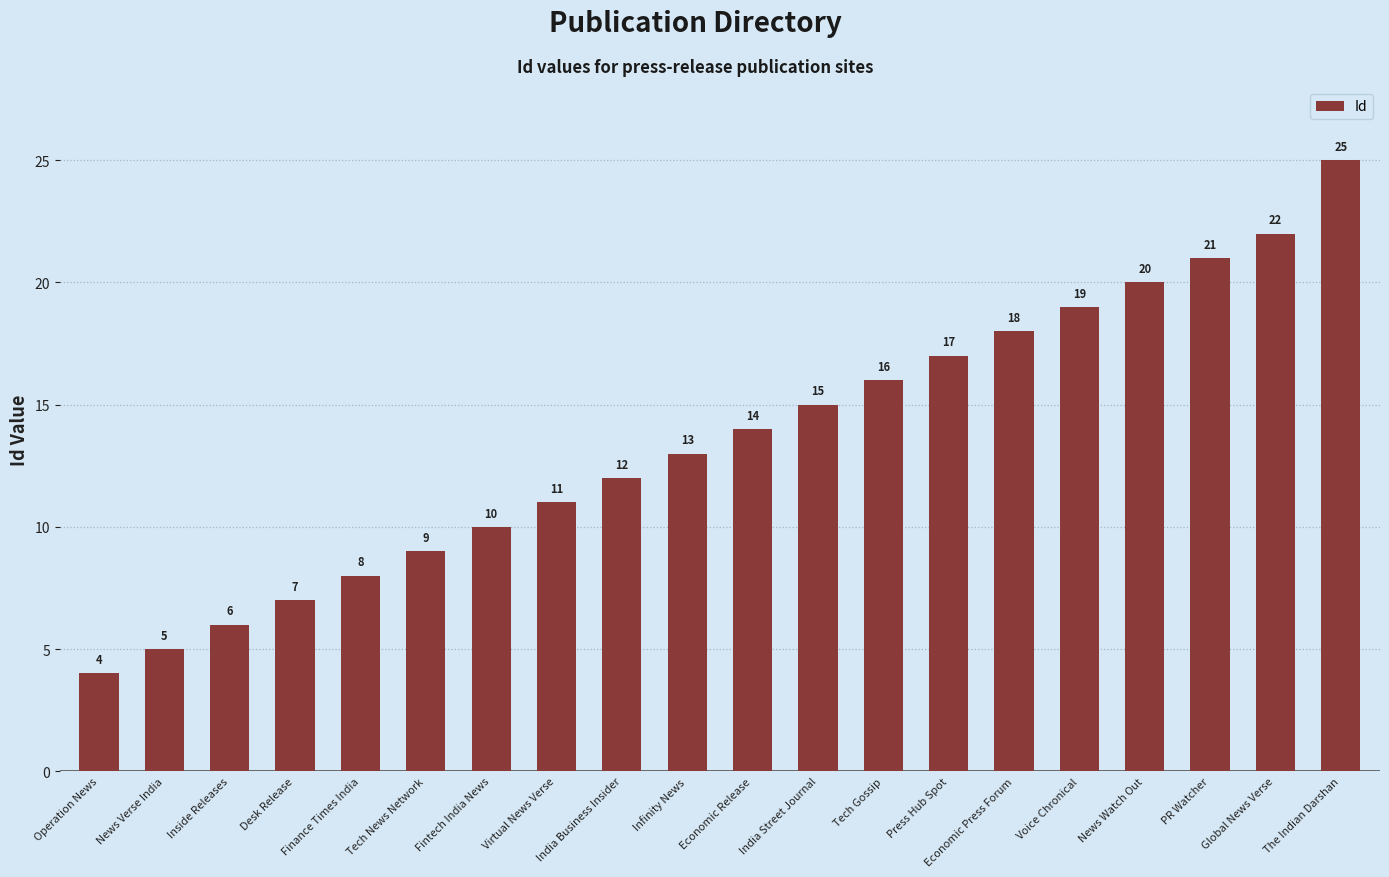

Reading left to right, transcribe all the data shown in this chart.

4	5	6	7	8	9	10	11	12	13	14	15	16	17	18	19	20	21	22	25